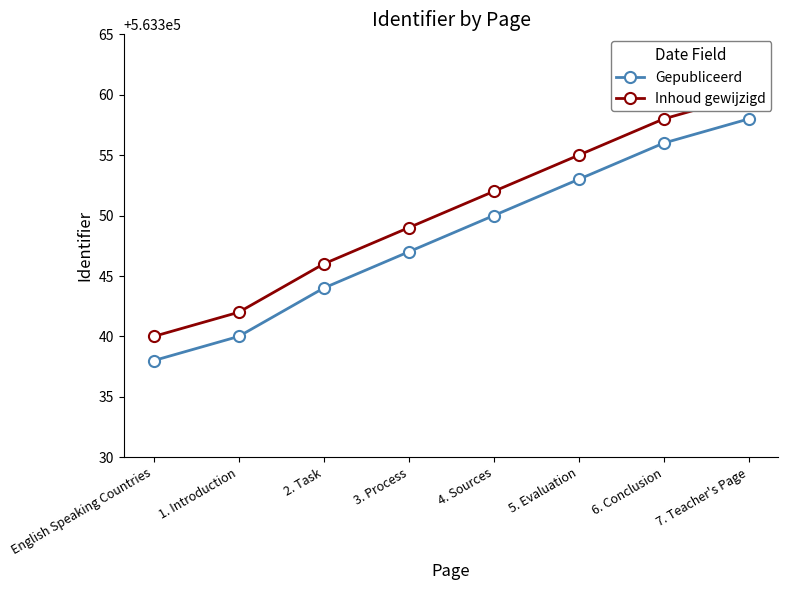

What is the difference between the Inhoud gewijzigd values at 5. Evaluation and 7. Teacher's Page?

5